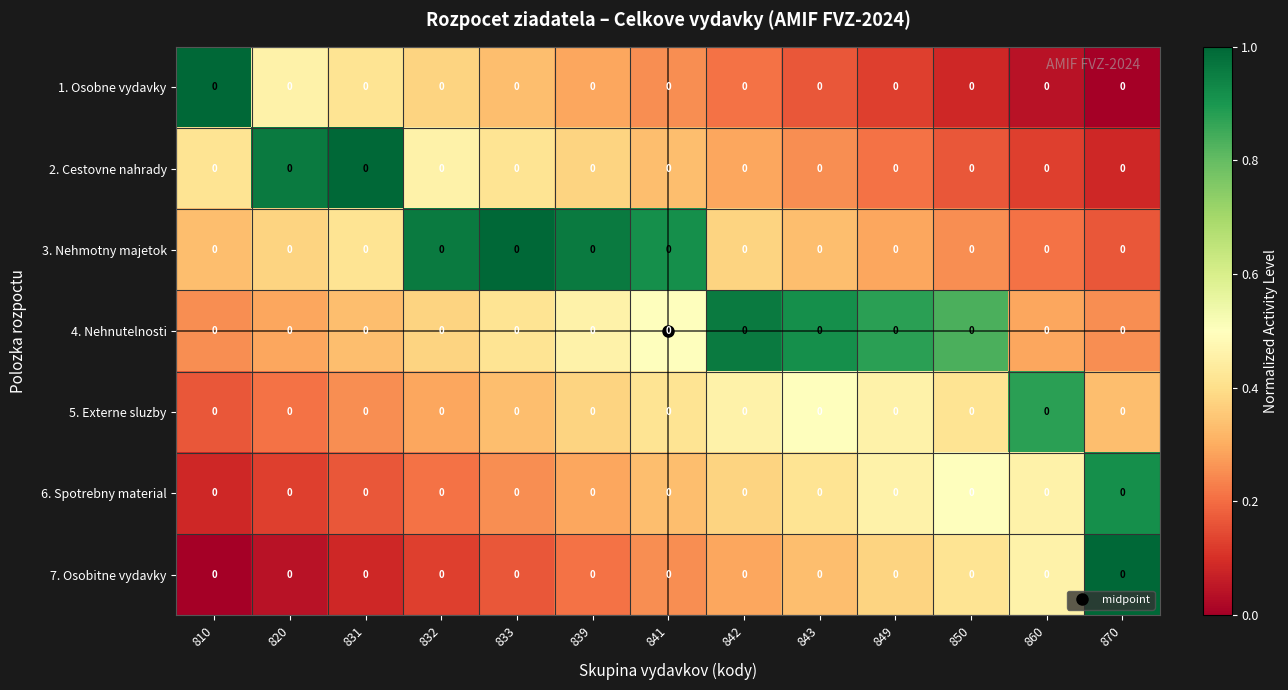

What is the maximum value for 6. Spotrebny material?

0.9